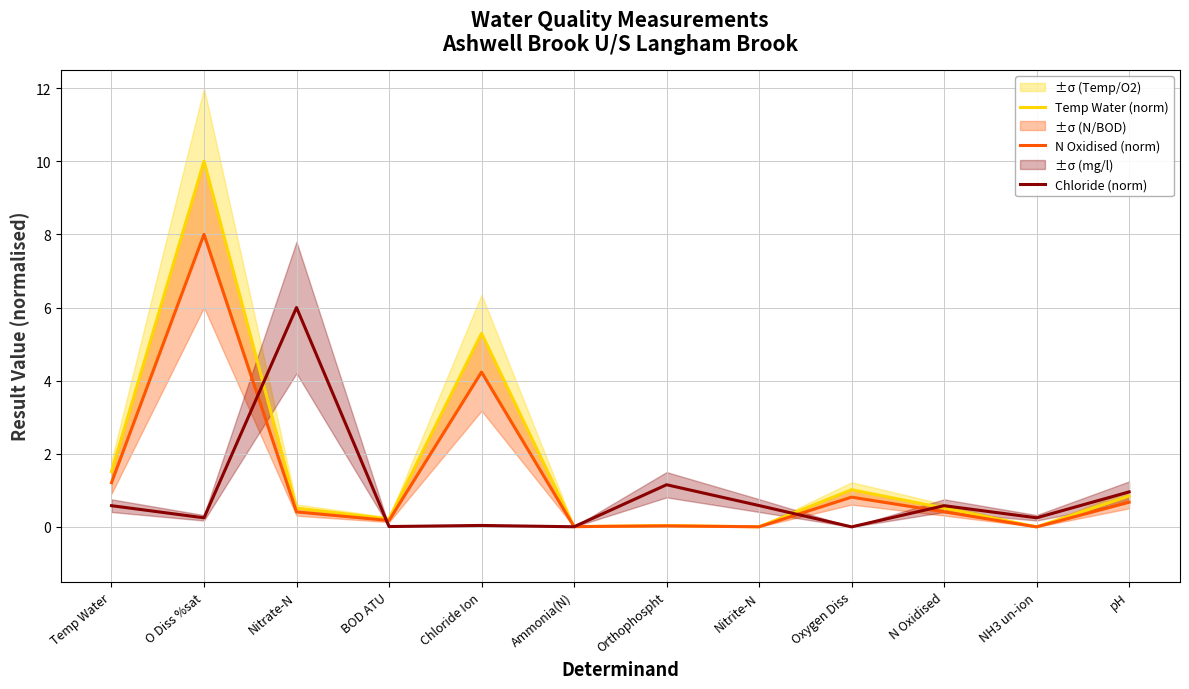

True or false: Temp Water (norm) has a value of 0.8 at pH.

True